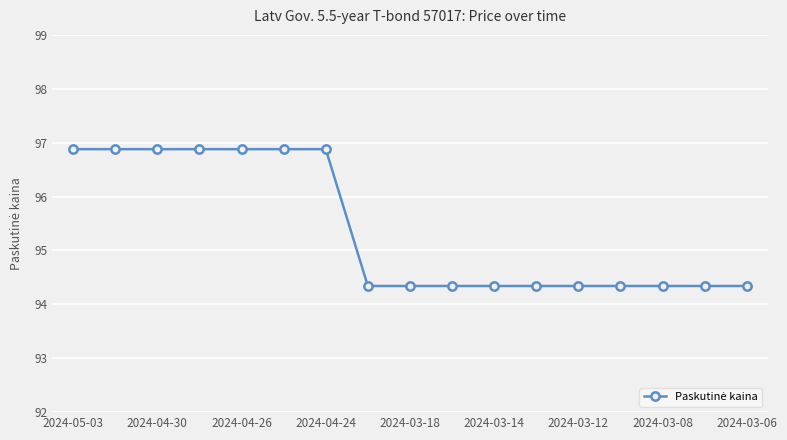

What is the maximum value shown in the chart?

96.9